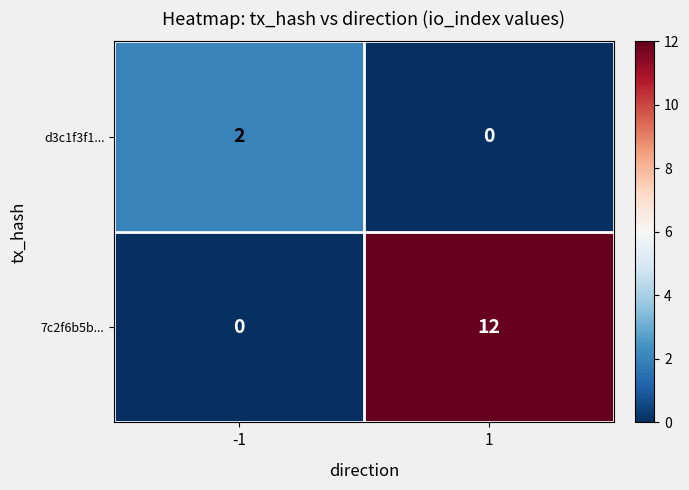

Reading left to right, list all the values displayed in this chart.

d3c1f3f1...: 2	0
7c2f6b5b...: 0	12